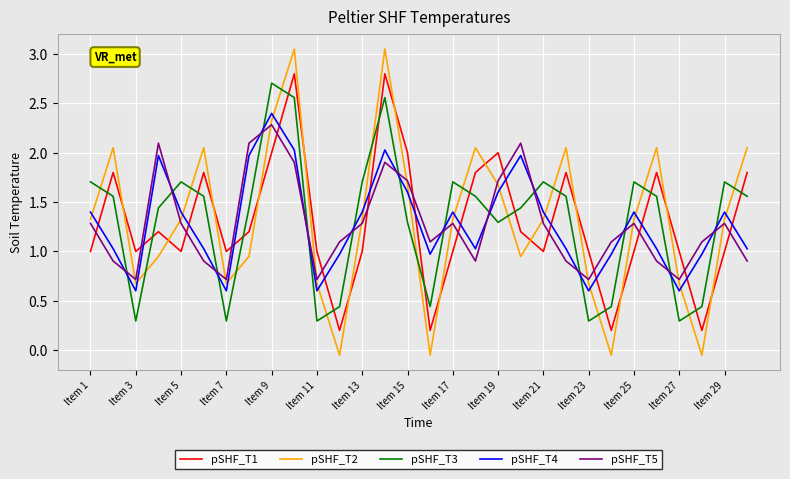

How many values in the pSHF_T3 series are below 1?

9